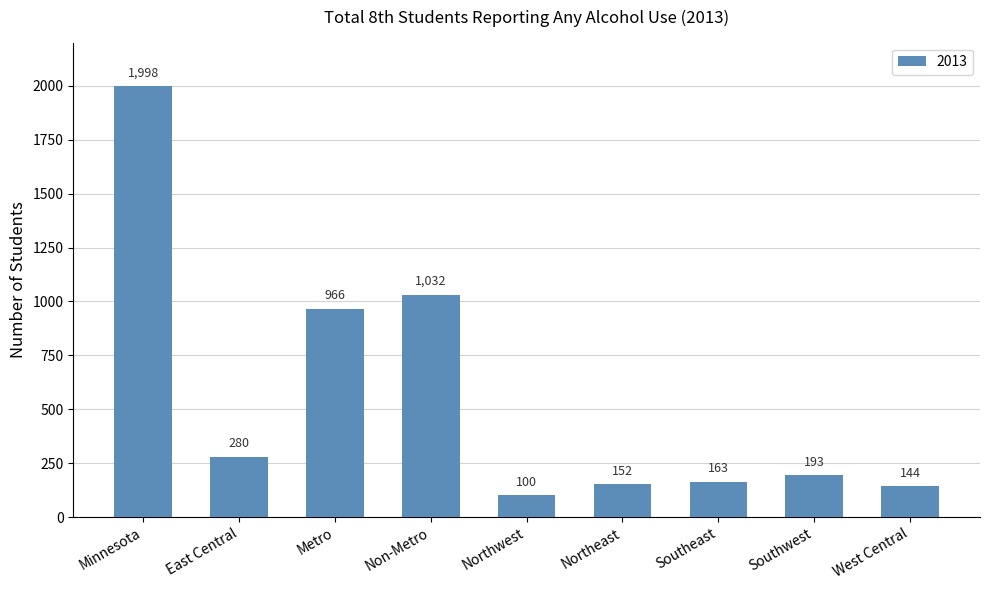

Rank the categories by value from lowest to highest.

Northwest, West Central, Northeast, Southeast, Southwest, East Central, Metro, Non-Metro, Minnesota